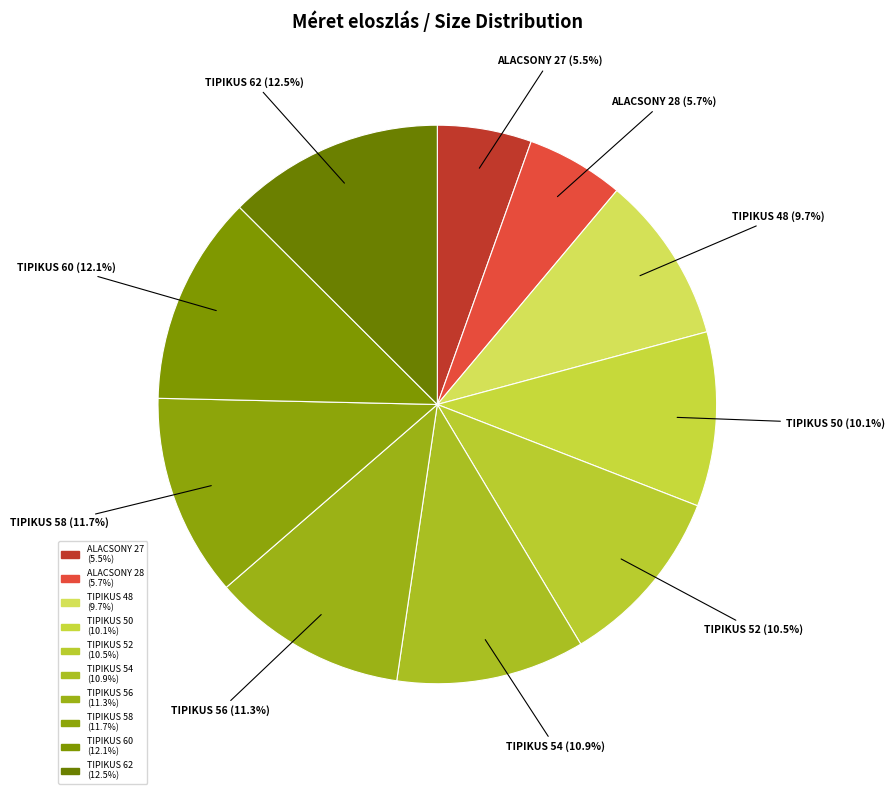

Which has a higher value, TIPIKUS 56 or TIPIKUS 48?

TIPIKUS 56